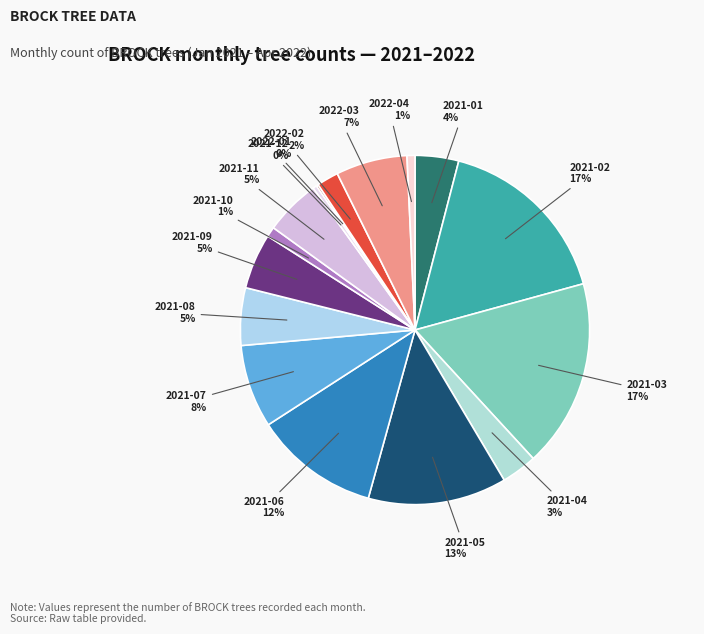

Is 2021-07 the majority of the pie?

No